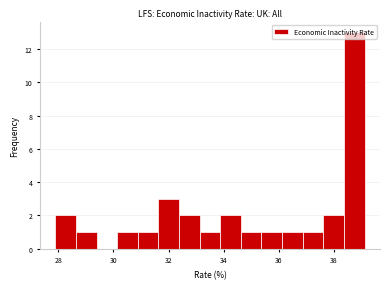

Read against the x-axis, roughly where is the centre of the tallest bar?

38.8